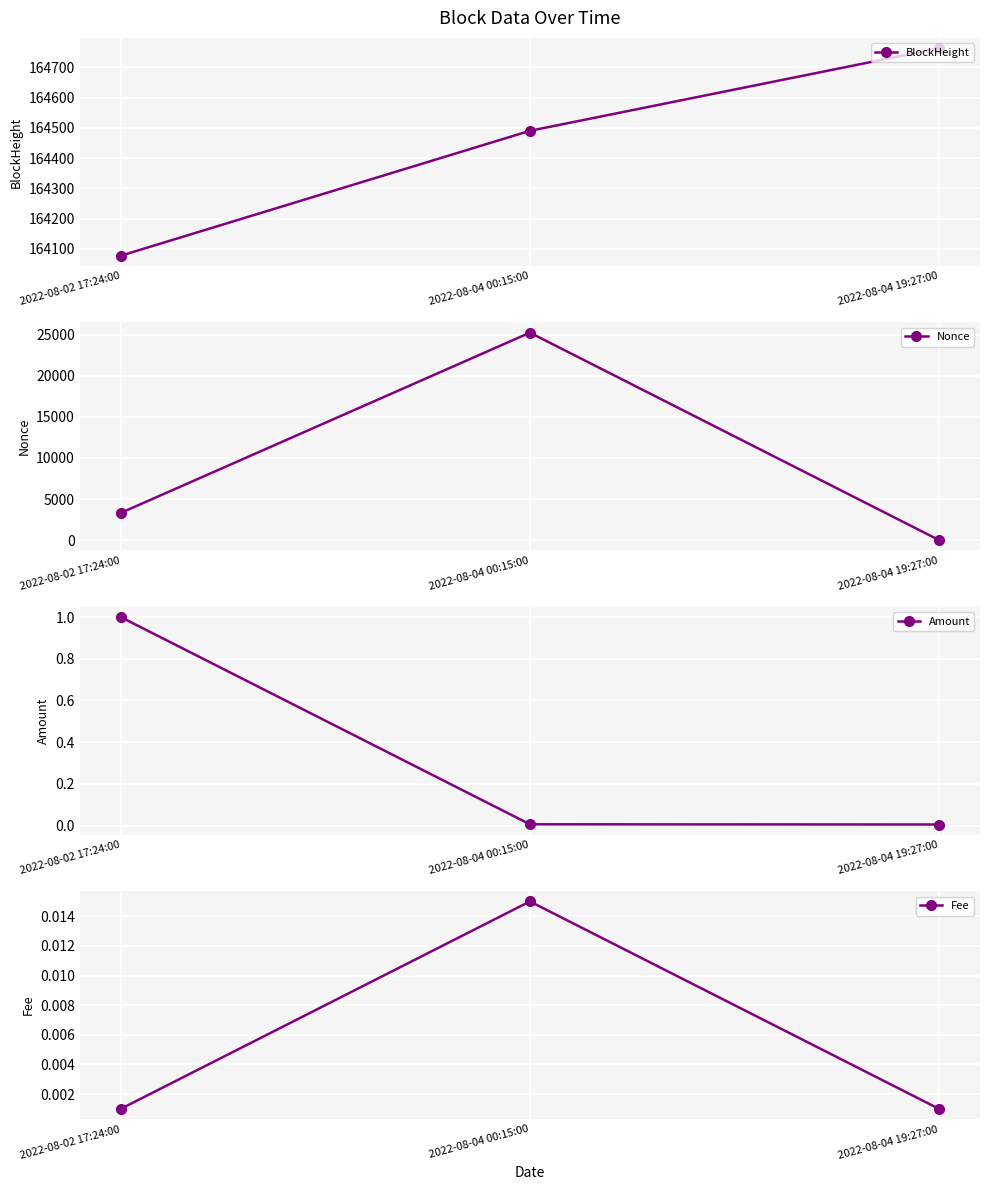

Reading left to right, list all the values displayed in this chart.

BlockHeight: 164077.0	164490.0	164763.0
Nonce: 3308.0	25247.0	0.0
Amount: 1.0	0.0	0.0
Fee: 0.0	0.0	0.0